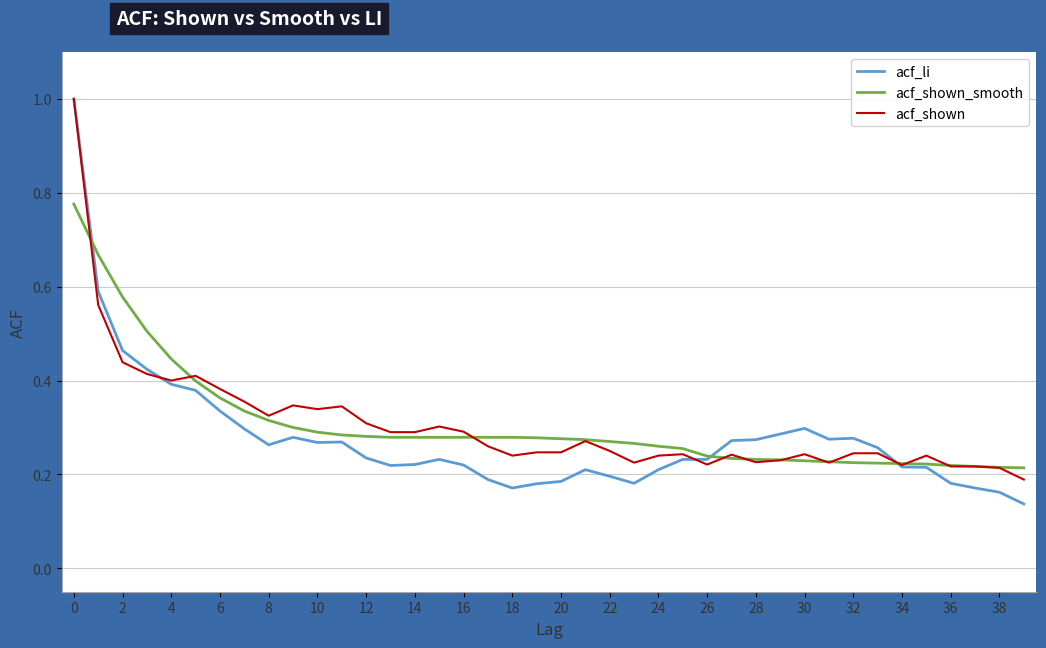

How many categories are shown in the chart?

40